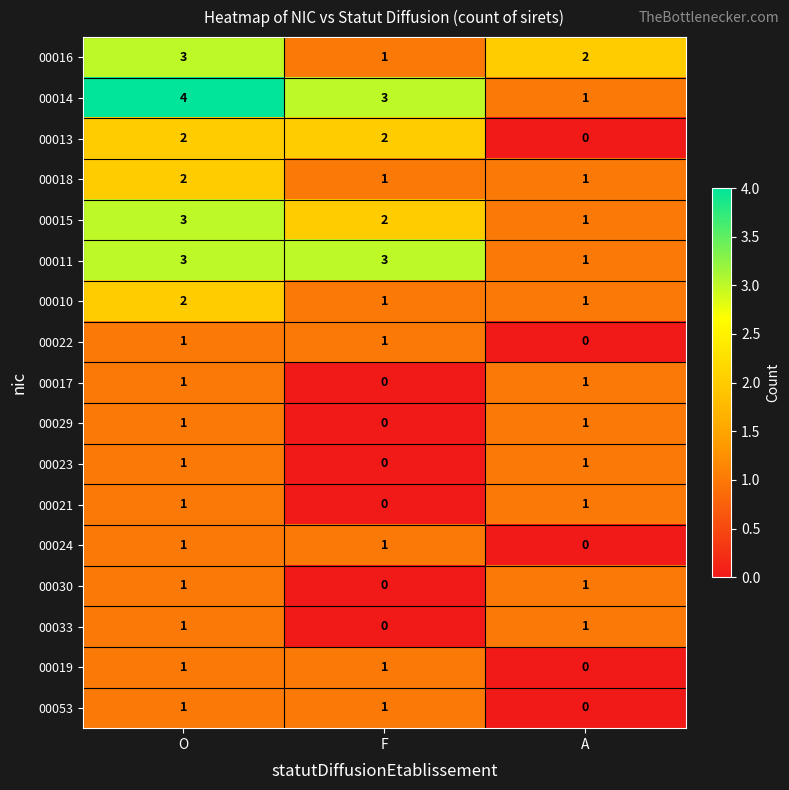

What is the sum of all 00014 values?

8